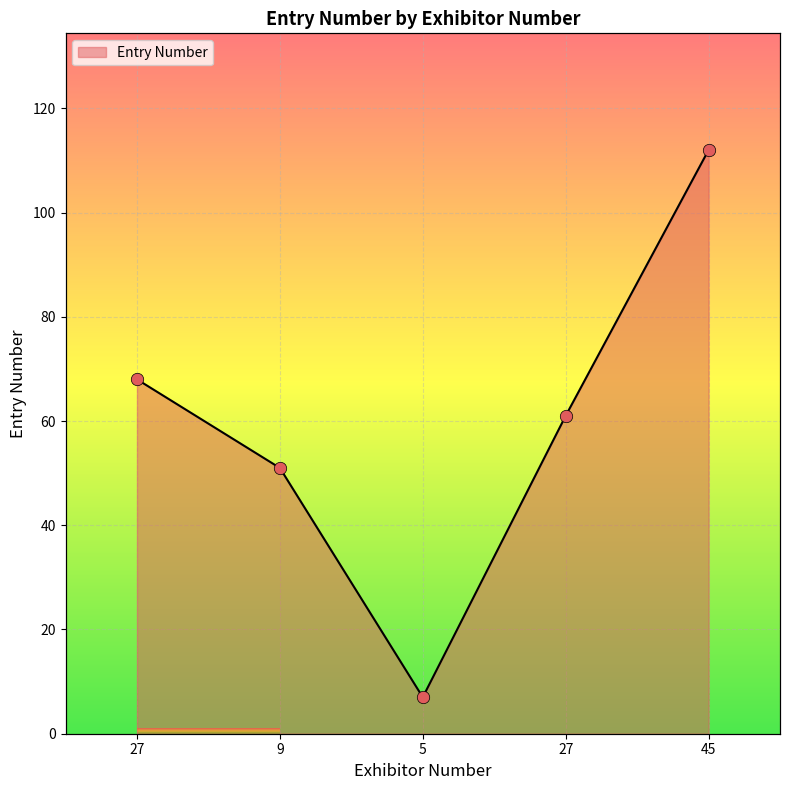

Which has a higher value, 27 or 5?

27